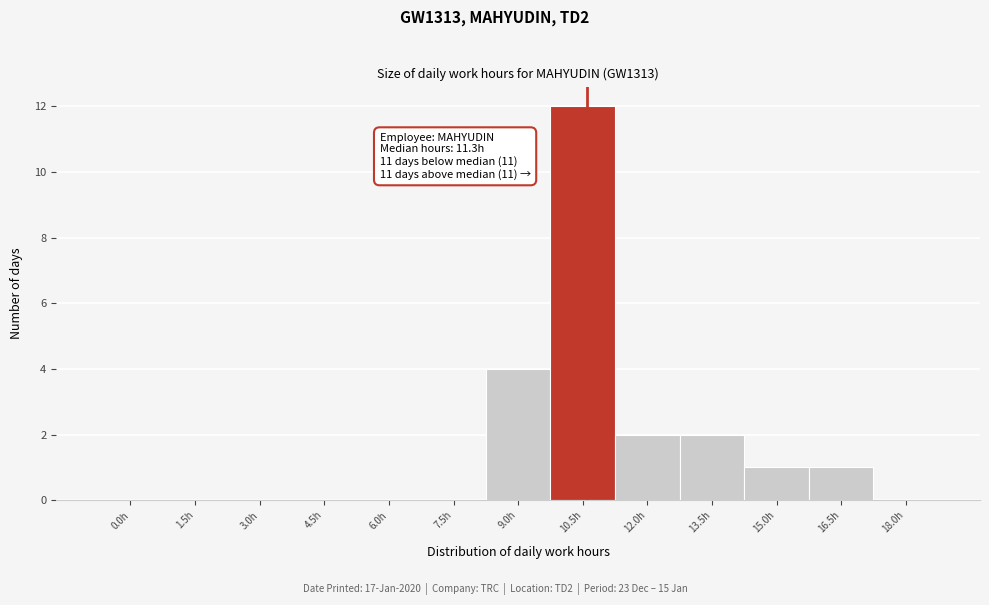

Reading left to right, what are all the values shown in this chart?

0.0h=0	1.5h=0	3.0h=0	4.5h=0	6.0h=0	7.5h=0	9.0h=4	10.5h=12	12.0h=2	13.5h=2	15.0h=1	16.5h=1	18.0h=0